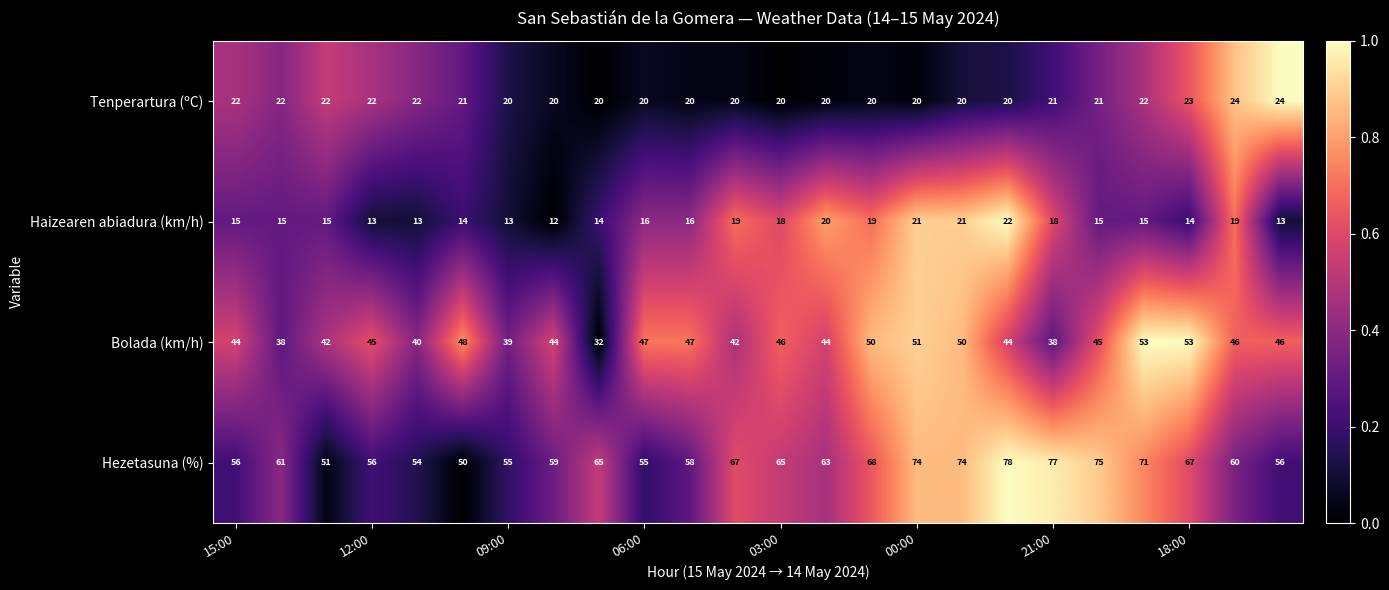

What is the minimum value shown in the chart?

12